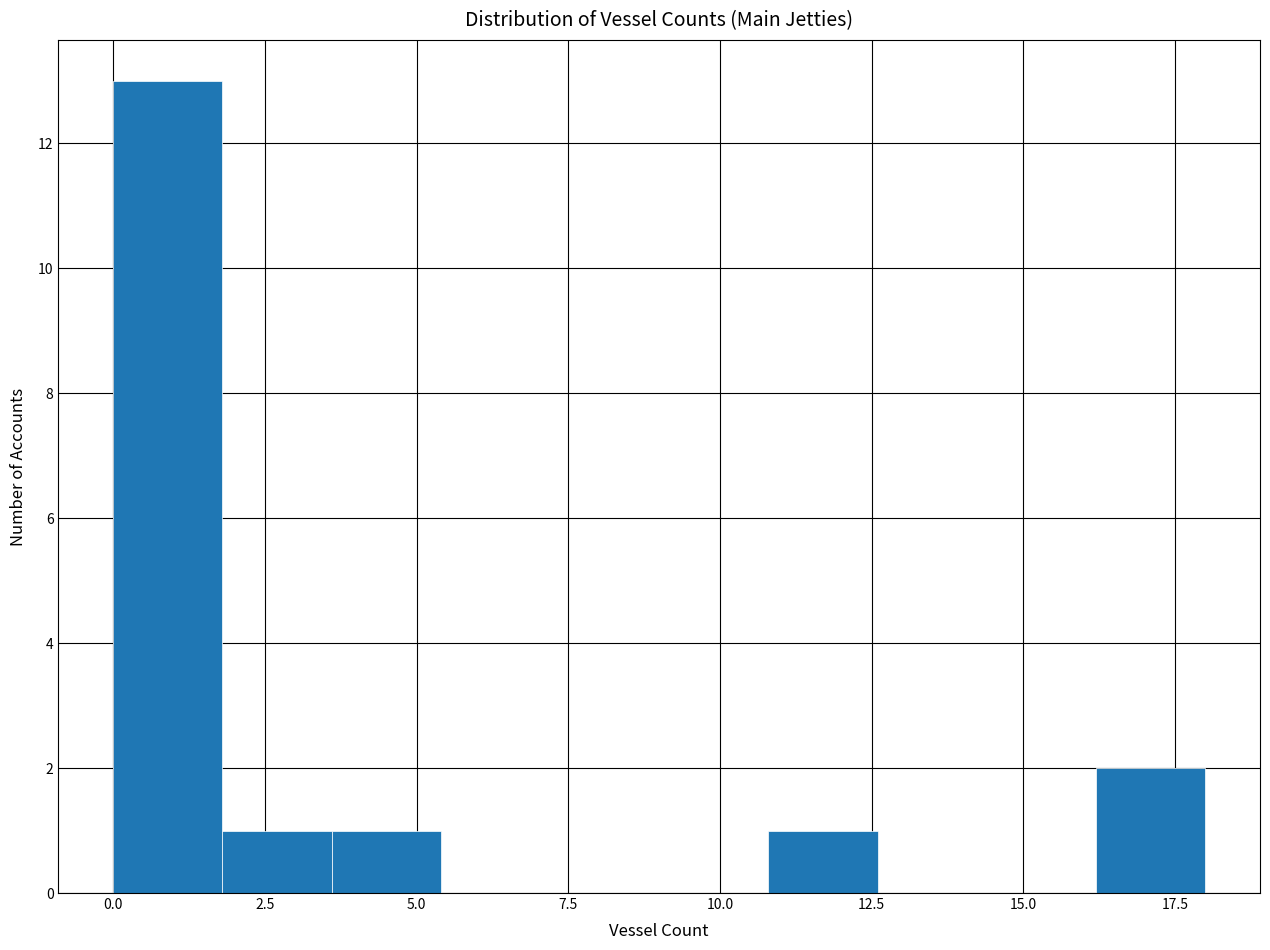

Around what value on the x-axis is the tallest bar? Give the approximate position of its centre, as read against the axis.

1.0